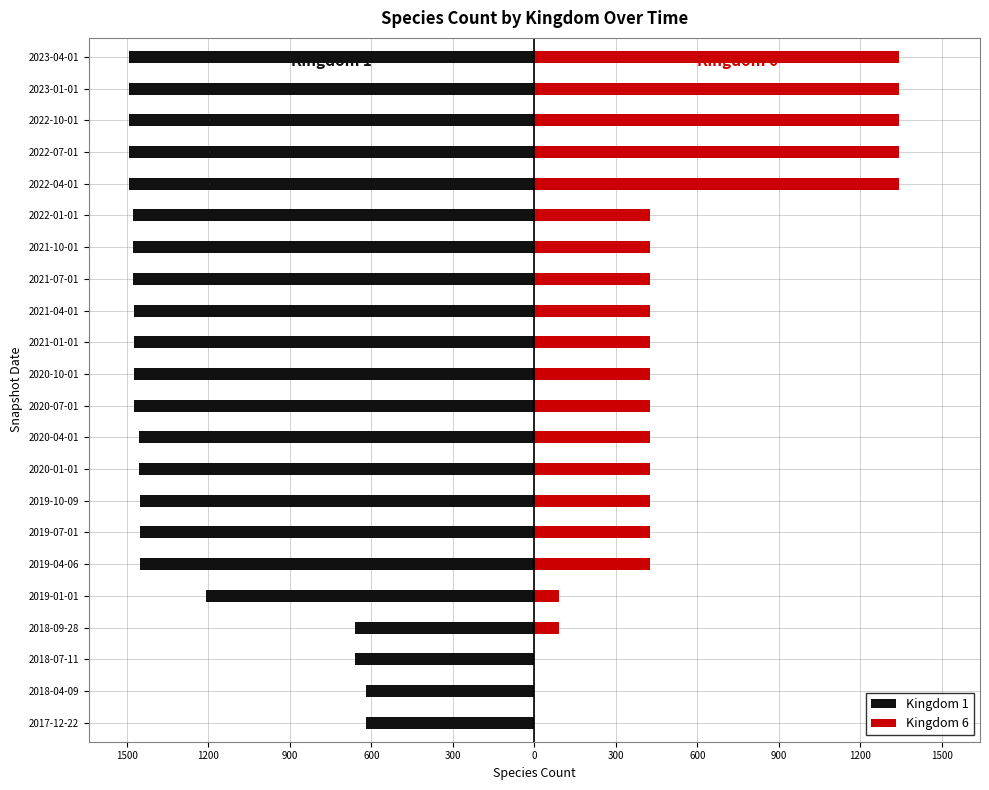

What is the average value of the Kingdom 6 series?

545